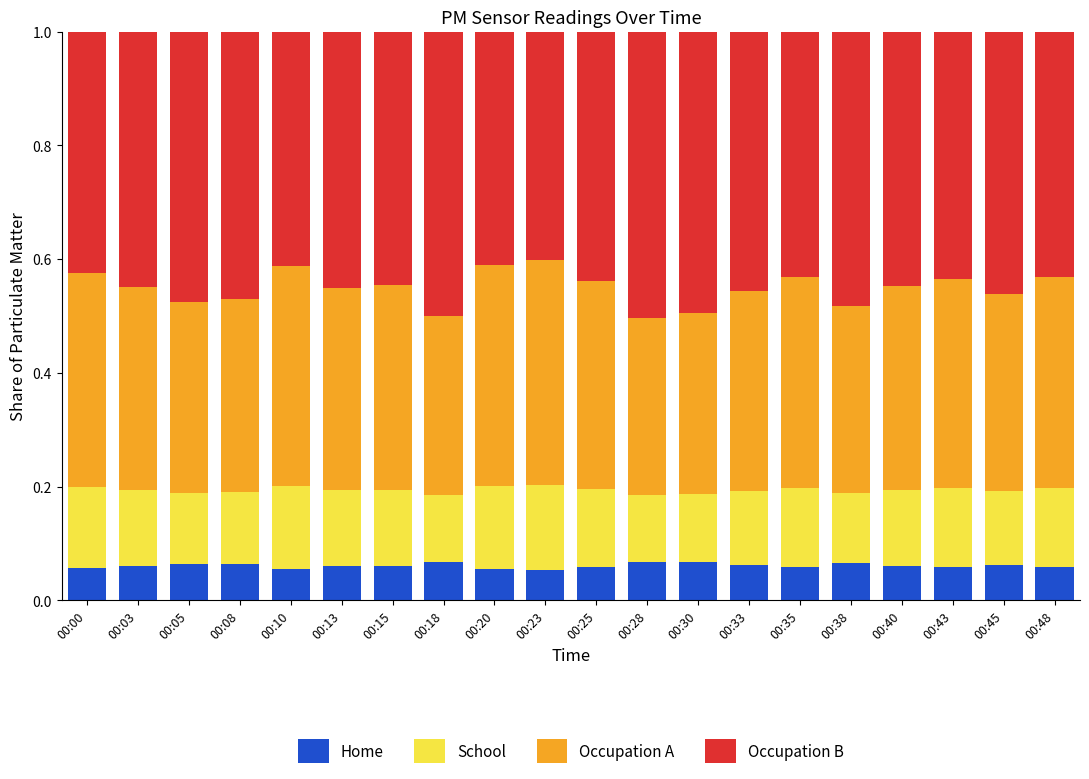

Are the bars grouped side by side (vs. stacked)?

No